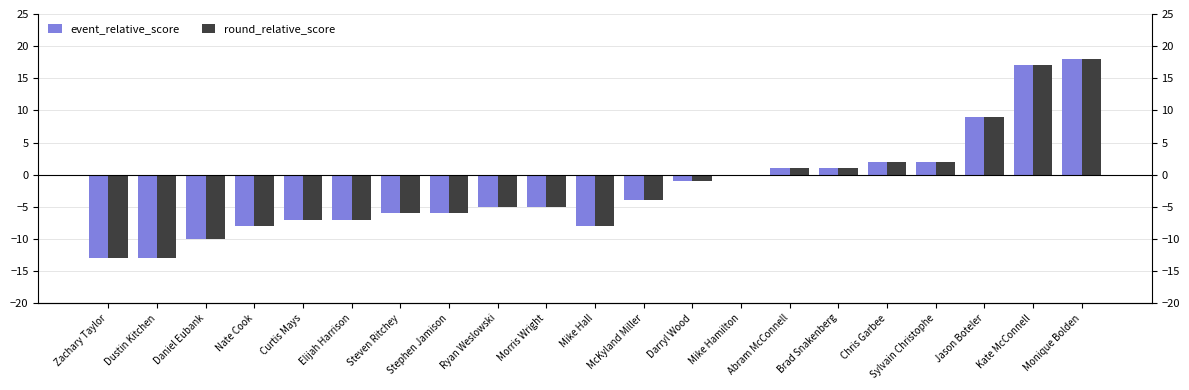

What is the value of the round_relative_score bar at the 16th from the left?

1